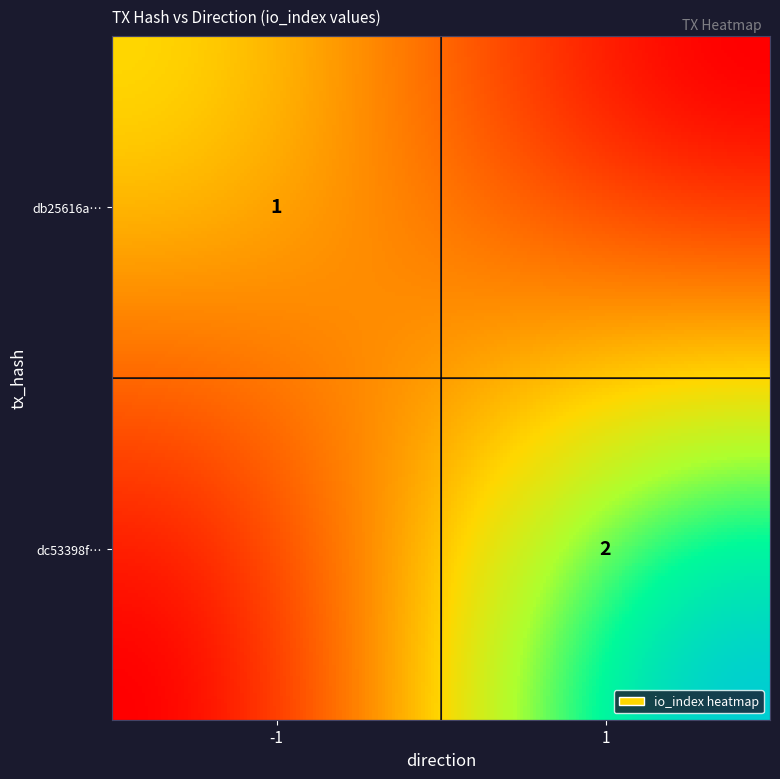

Is it true that dc53398fe8bc596d13082433d37ec4220d171c4 equals 0 at 0?

False